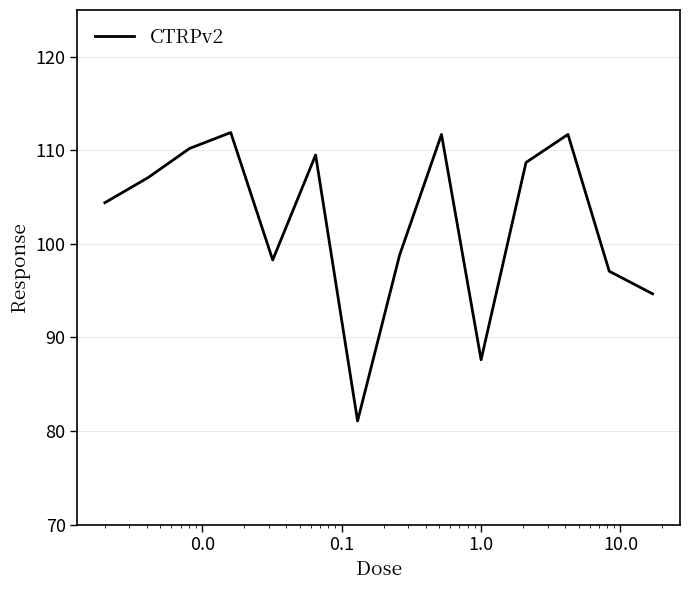

Does the chart have visible grid lines?

Yes